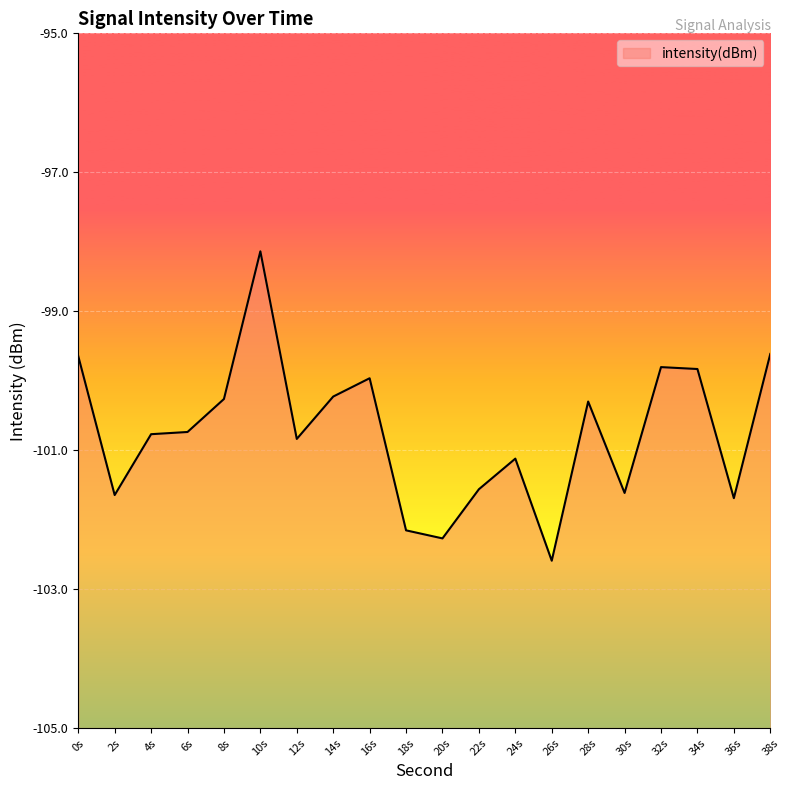

What position from the right is 38s?

1